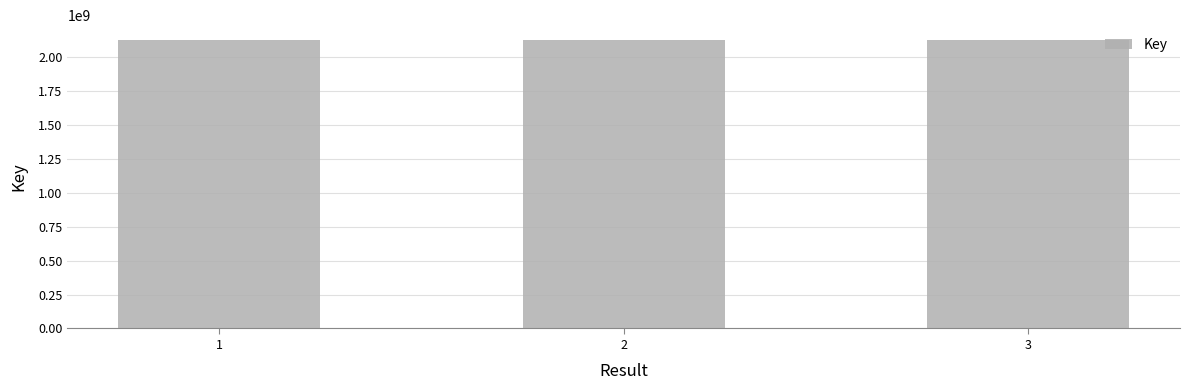

Is it true that the value at 1 is 2129695832?

True